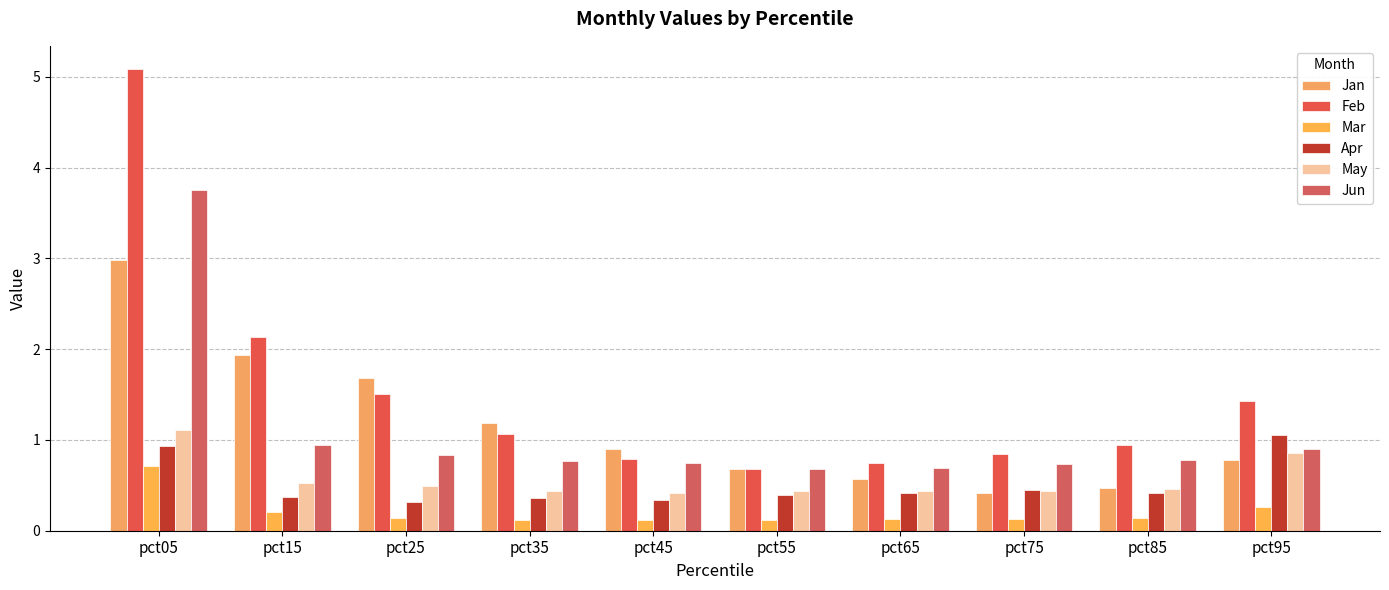

Is it true that Mar equals 0.2 at pct75?

False